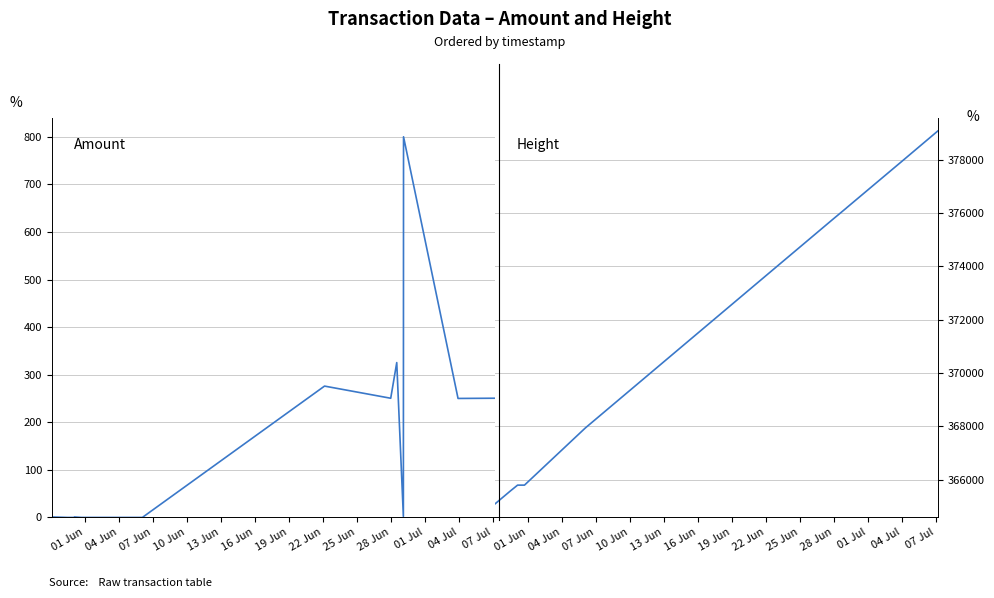

Rank the series by their maximum value, from highest to lowest.

Height, Amount